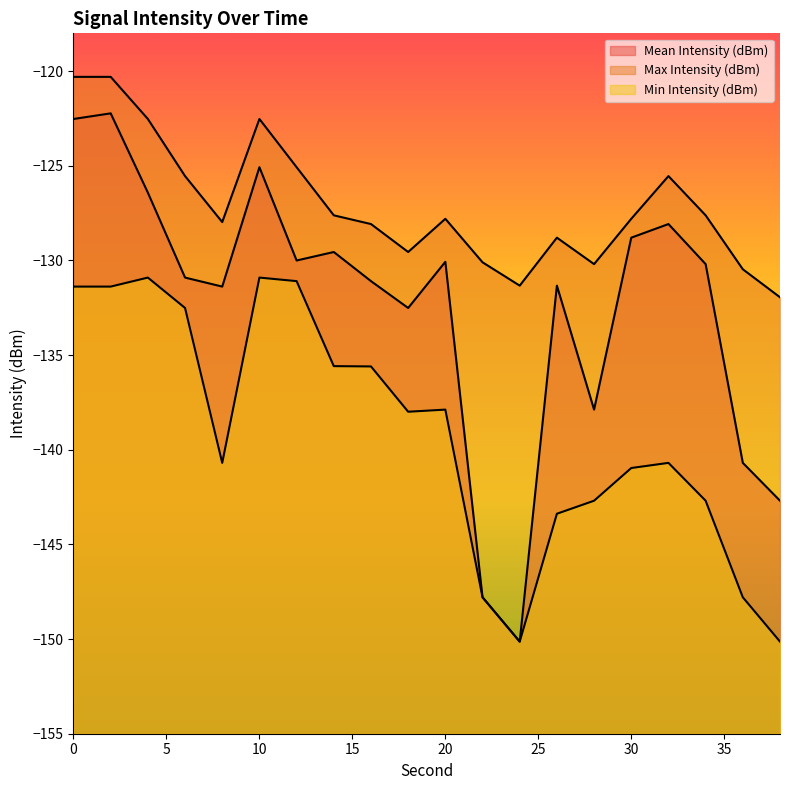

True or false: Mean Intensity (dBm) and Max Intensity (dBm) intersect in this chart.

False